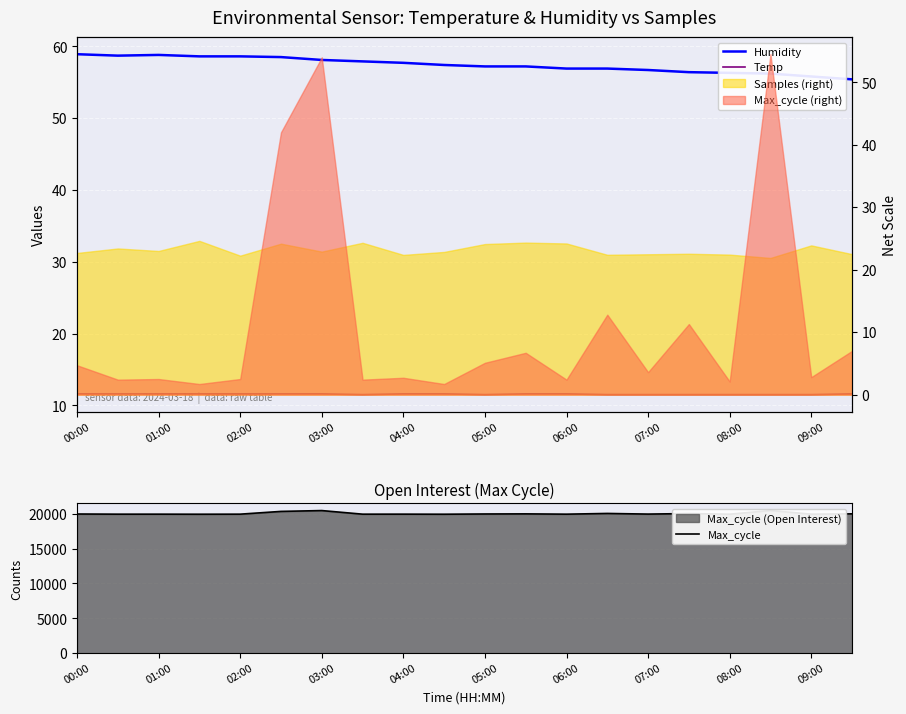

Which series has the largest range (max minus min)?

Max_cycle